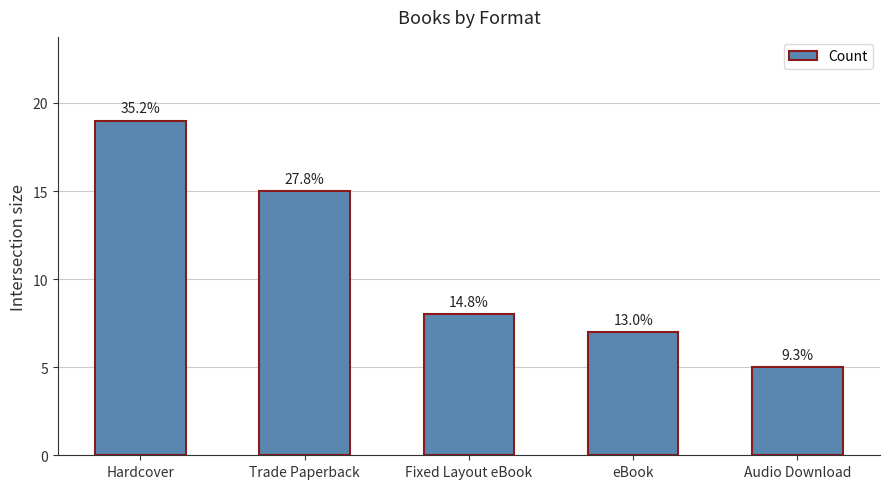

Are the bars grouped side by side (vs. stacked)?

No